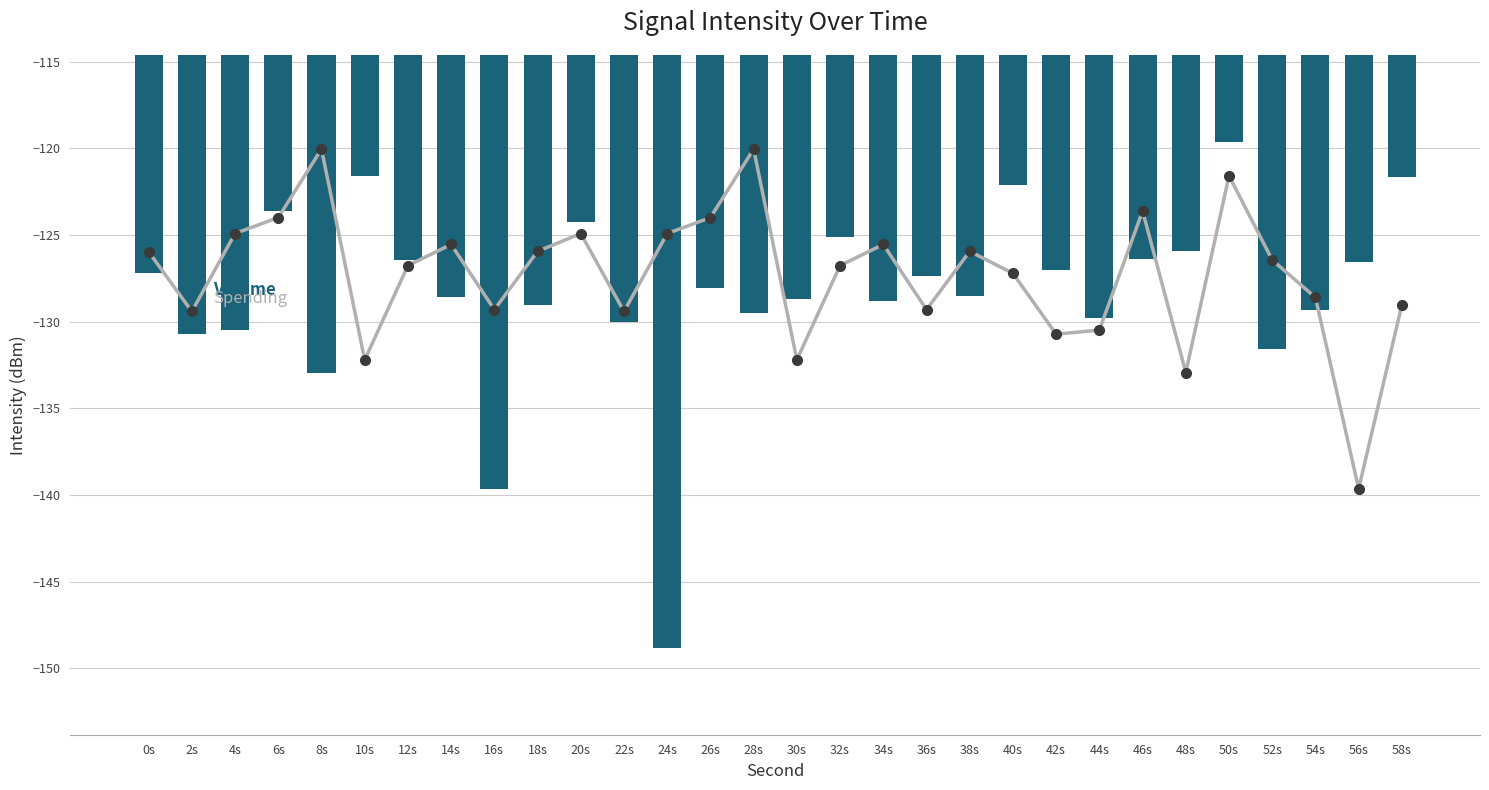

True or false: Spending has a value of -77.6 at 28s.

False